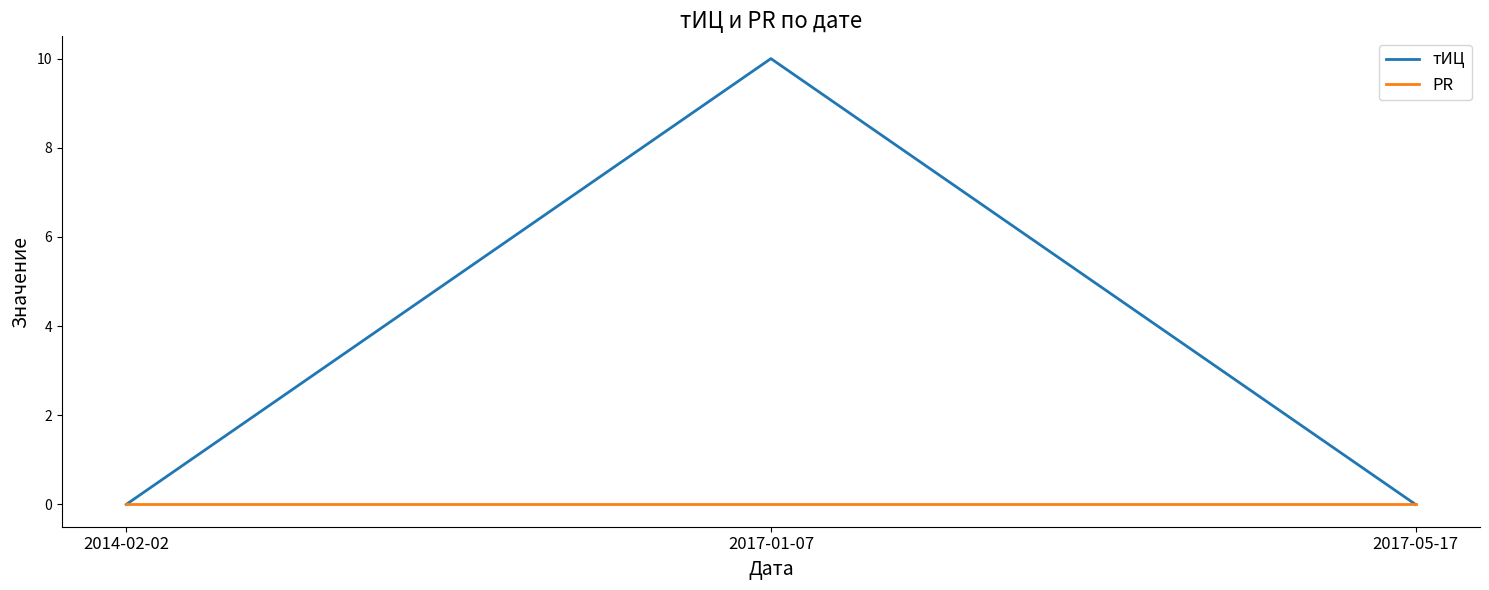

Which series has the largest range (max minus min)?

тИЦ